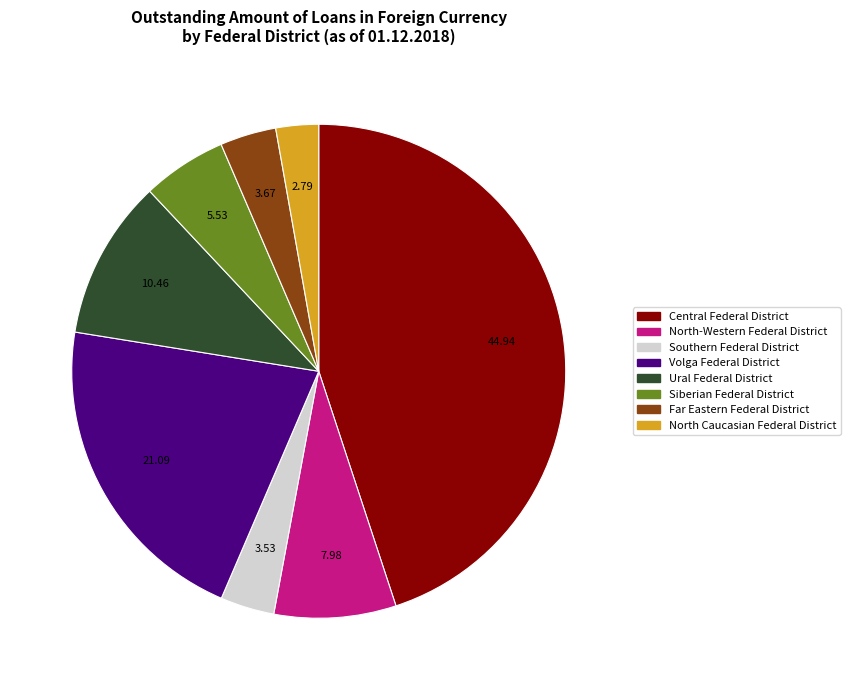

Approximately how many times larger is the value at Siberian Federal District compared to Ural Federal District?

0.5